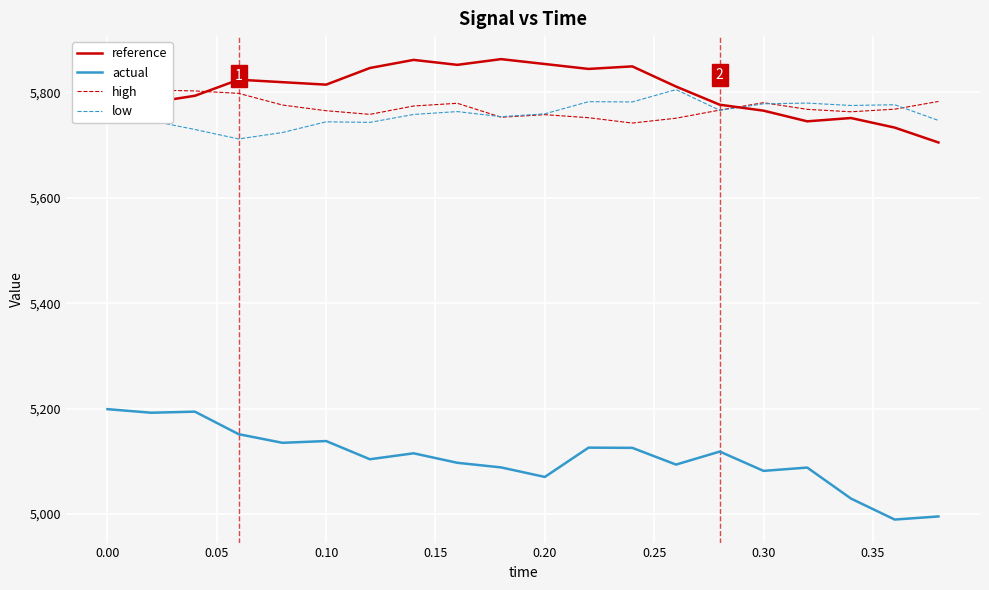

True or false: reference and actual intersect in this chart.

False